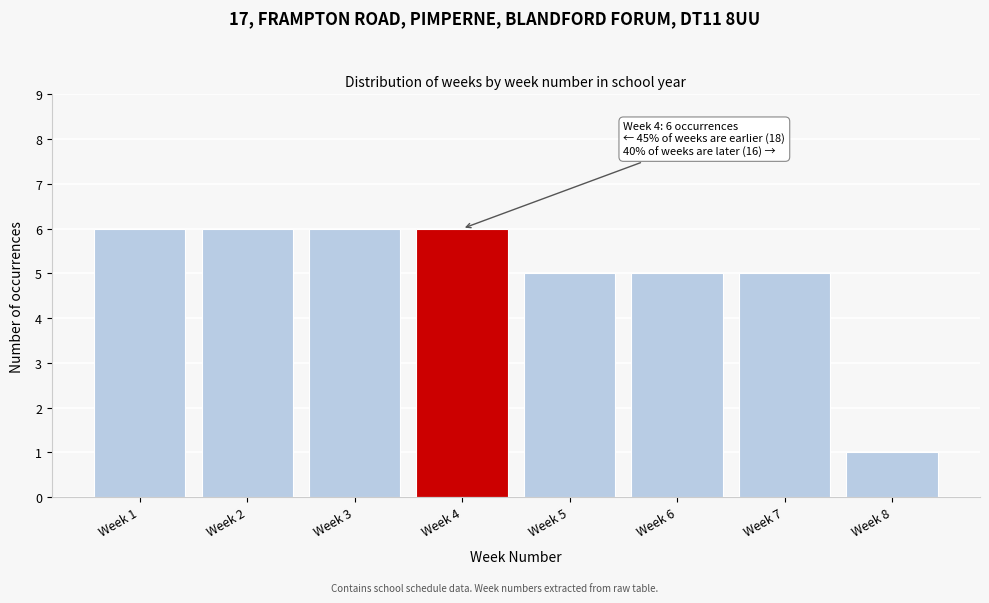

Reading left to right, transcribe all the data shown in this chart.

6	6	6	6	5	5	5	1